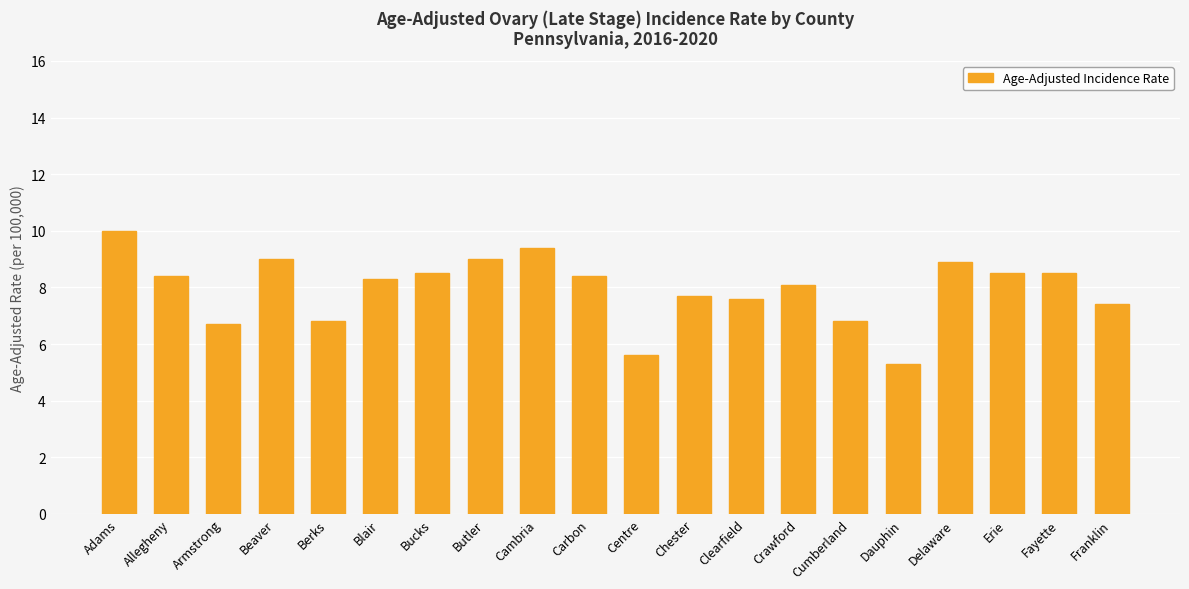

What is the value of the 15th bar from the left?

6.8